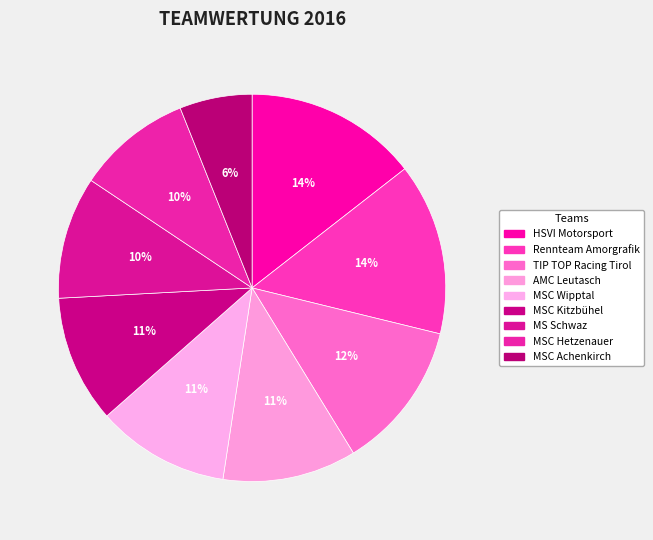

How many segments does this pie chart have?

9